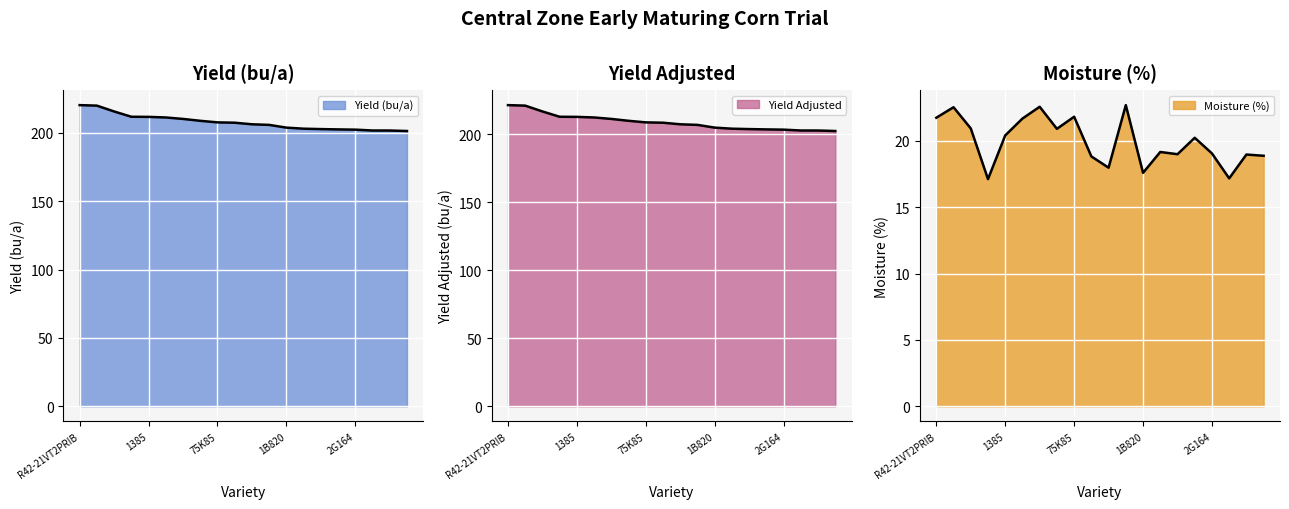

True or false: Moisture (%) and Yield (bu/a) intersect in this chart.

False